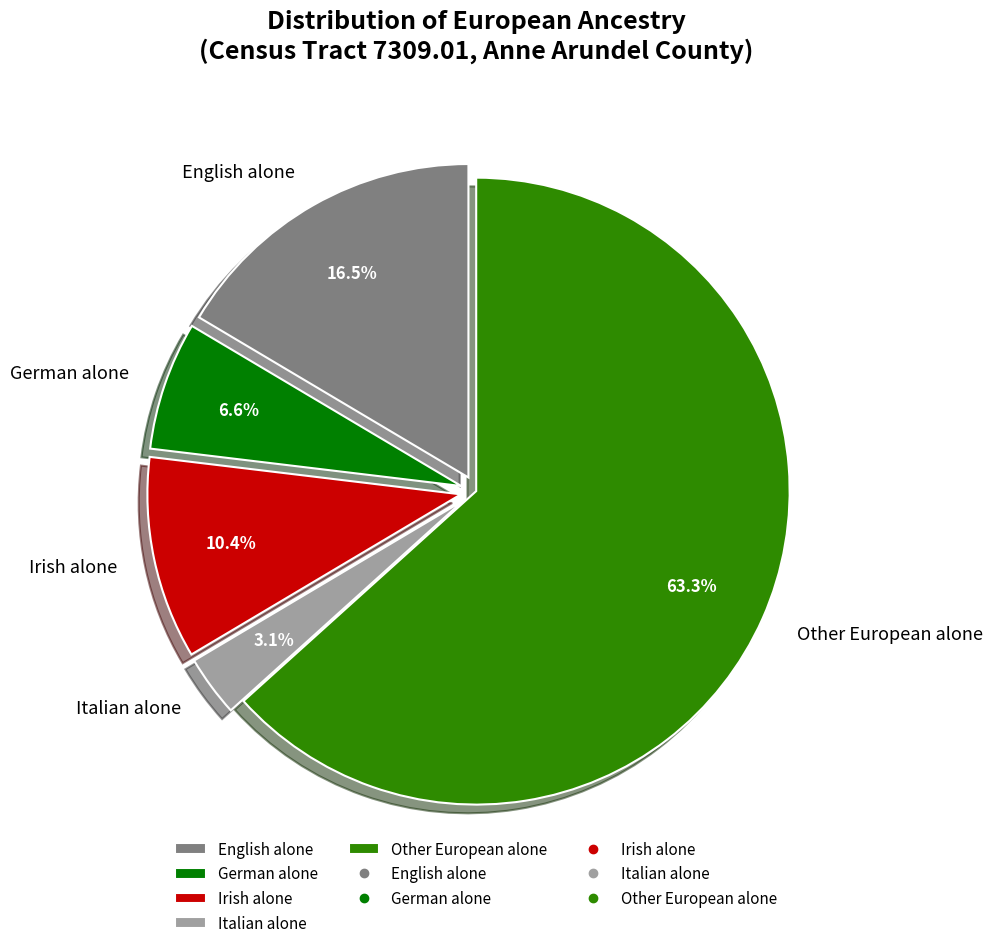

Is it true that German alone is 1% of the pie?

False